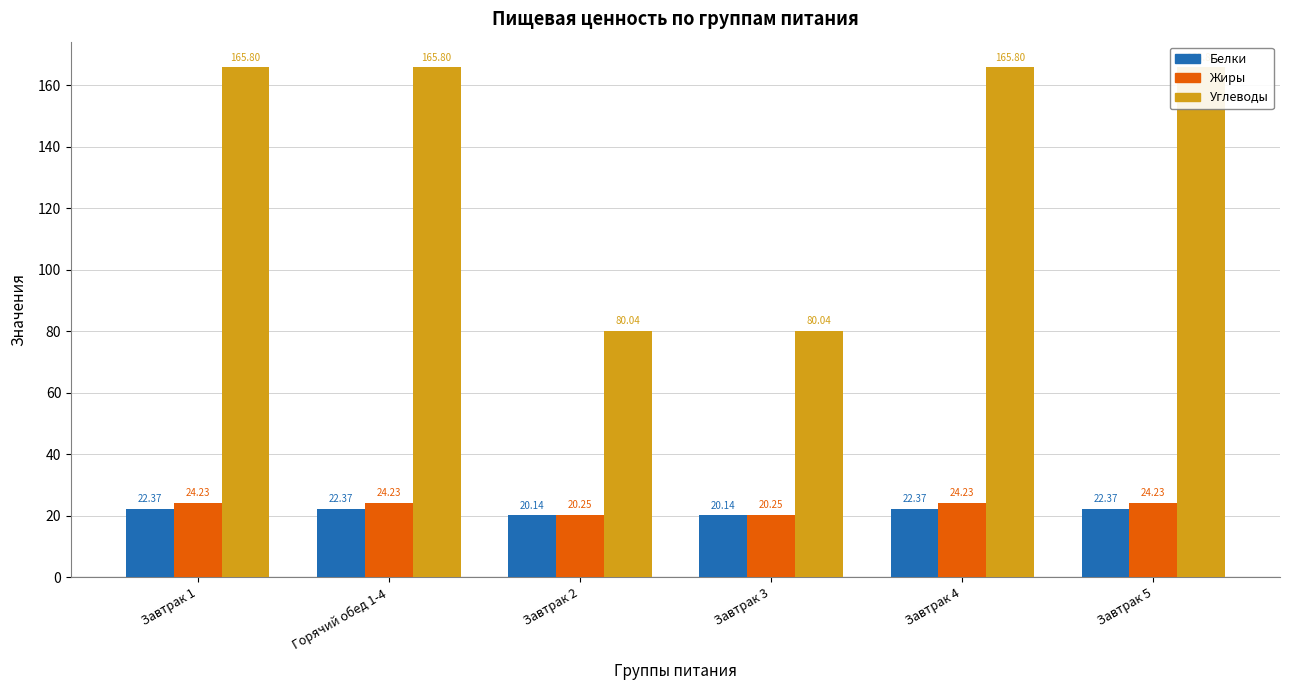

What is the greatest value displayed?

165.8